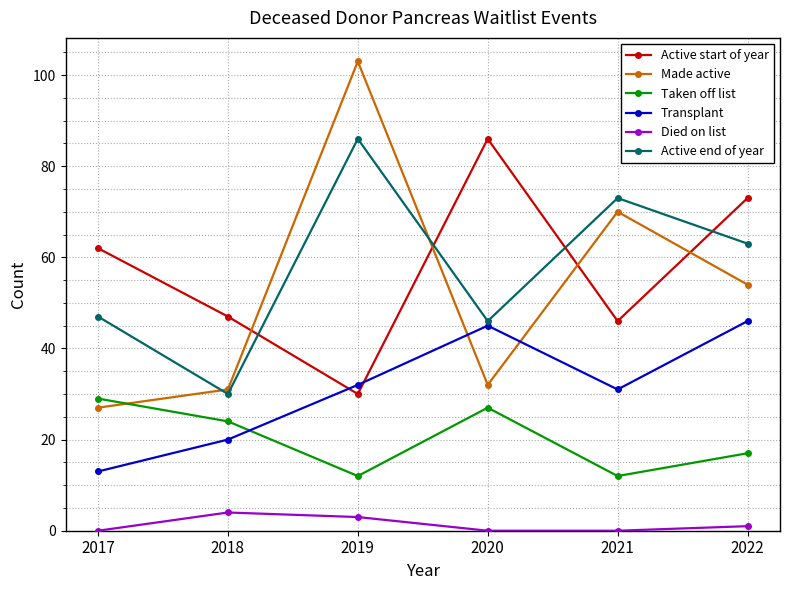

How many lines are shown in the chart?

6